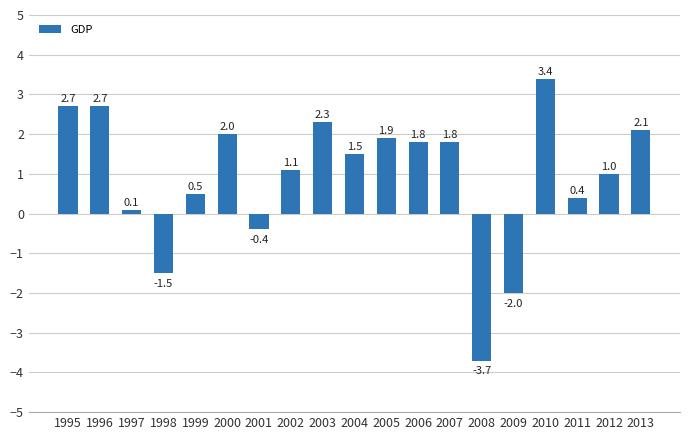

What is the difference between the maximum and minimum values?

7.1